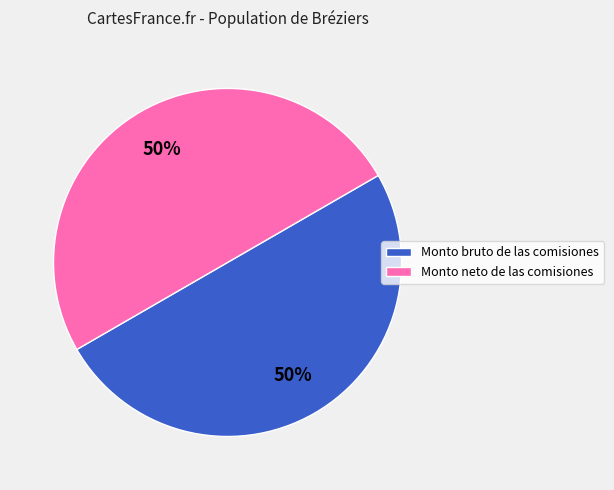

How many segments does this pie chart have?

2